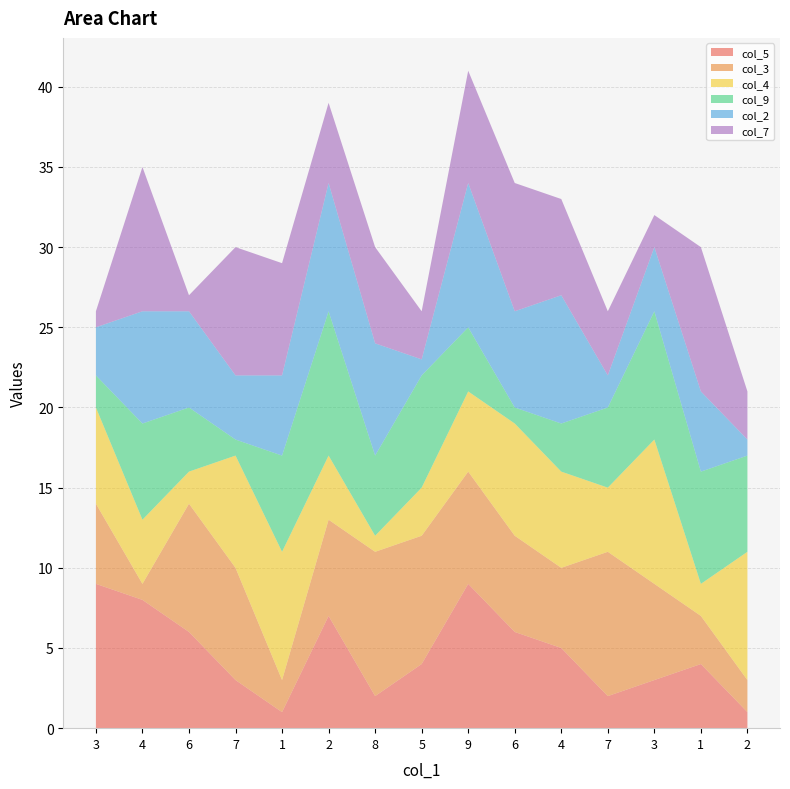

Reading left to right, transcribe all the data shown in this chart.

col_5: 9	8	6	3	1	7	2	4	9	6	5	2	3	4	1
col_3: 5	1	8	7	2	6	9	8	7	6	5	9	6	3	2
col_4: 6	4	2	7	8	4	1	3	5	7	6	4	9	2	8
col_9: 2	6	4	1	6	9	5	7	4	1	3	5	8	7	6
col_2: 3	7	6	4	5	8	7	1	9	6	8	2	4	5	1
col_7: 1	9	1	8	7	5	6	3	7	8	6	4	2	9	3